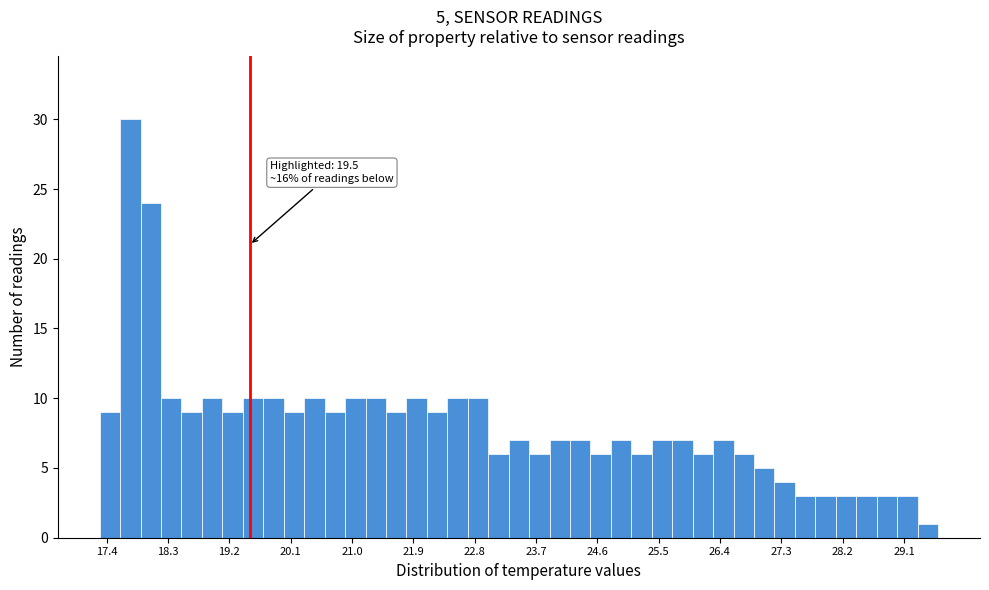

Read against the x-axis, roughly where is the centre of the tallest bar?

17.8